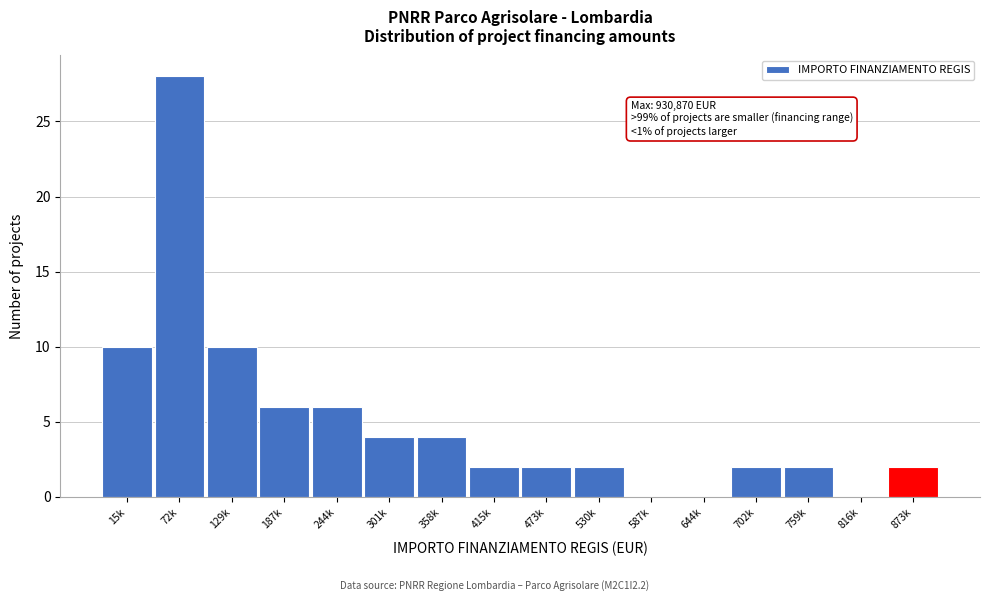

Reading right to left, list all the values displayed in this chart.

873k=2	816k=0	759k=2	702k=2	644k=0	587k=0	530k=2	473k=2	415k=2	358k=4	301k=4	244k=6	187k=6	129k=10	72k=28	15k=10